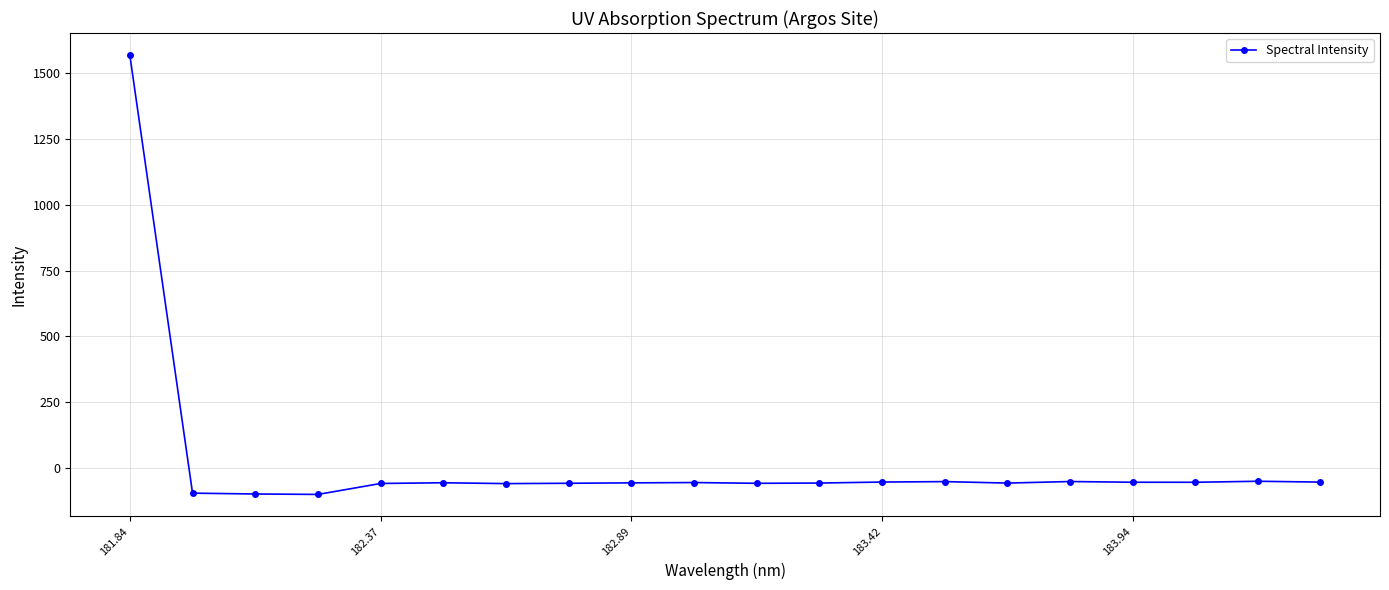

What is the smallest value displayed?

-101.7